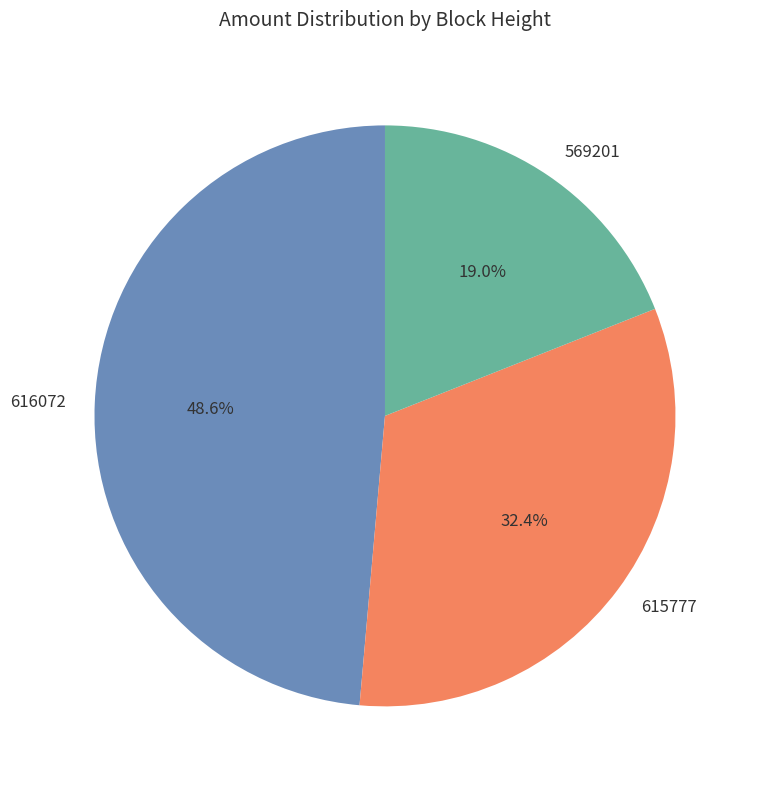

To the nearest percent, what percentage of the pie is 569201?

19%